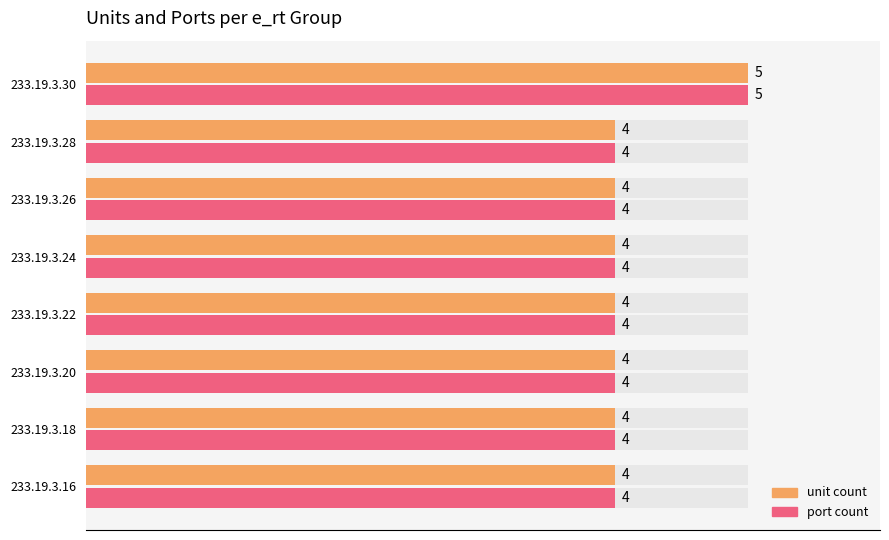

Which has a higher value, 233.19.3.24 or 233.19.3.20?

233.19.3.24